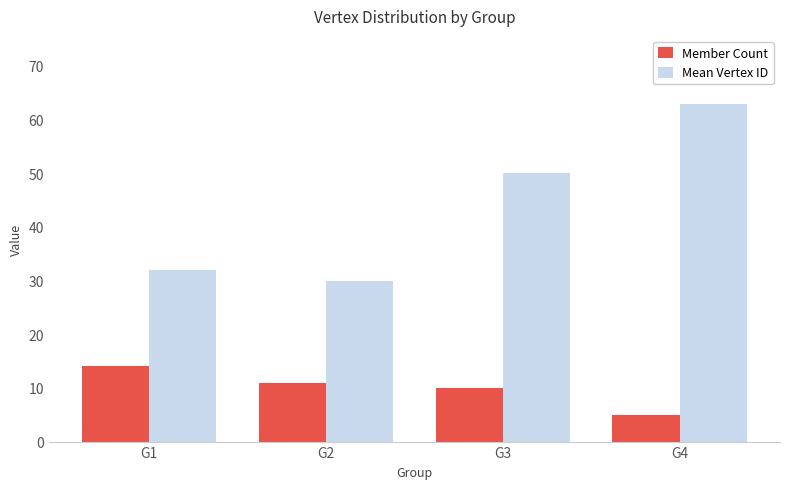

Are the bars horizontal?

No